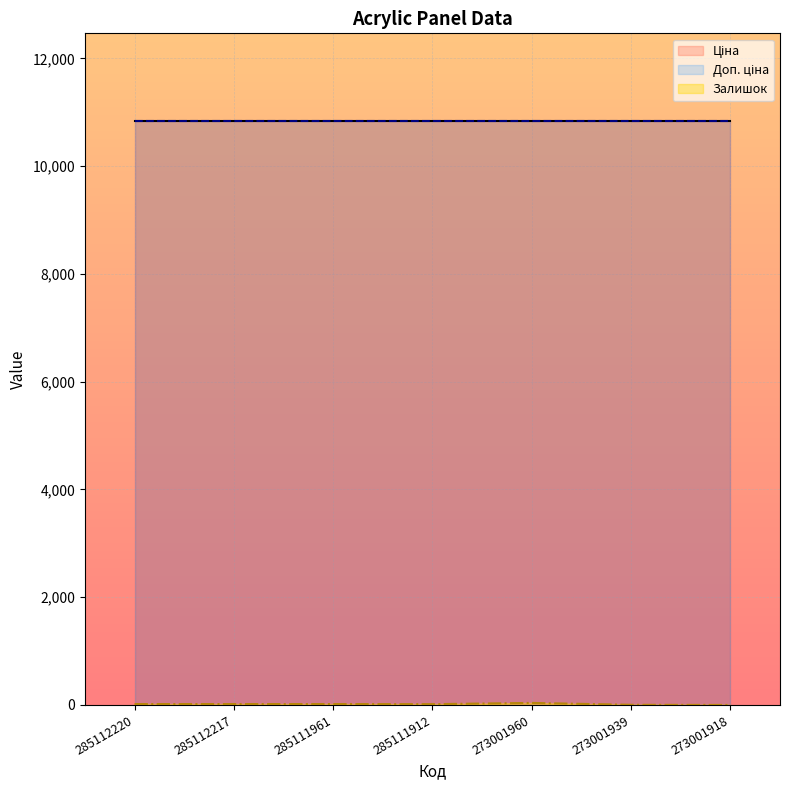

What is the difference between the second highest and minimum values in the Залишок series?

17.0